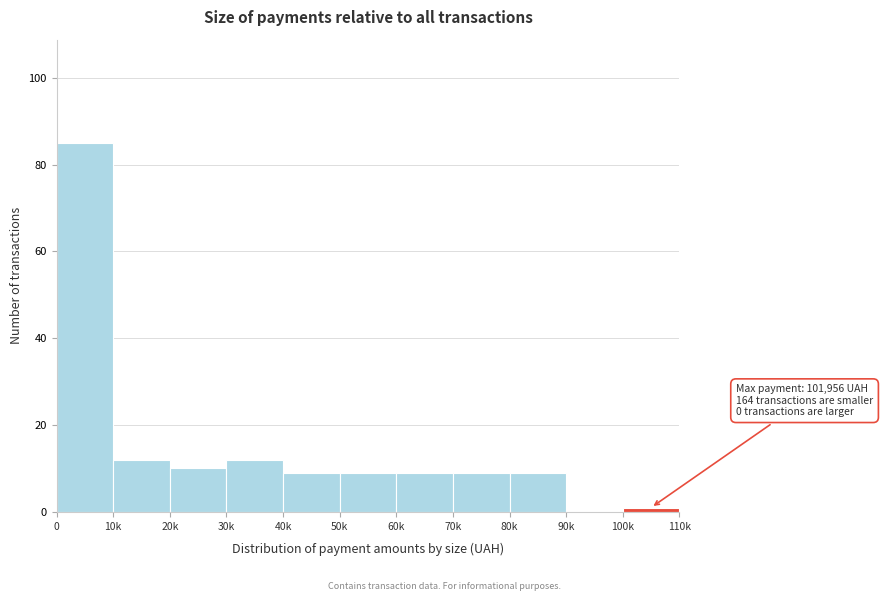

Reading left to right, what are all the values shown in this chart?

0=85	10k=12	20k=10	30k=12	40k=9	50k=9	60k=9	70k=9	80k=9	90k=0	100k=1